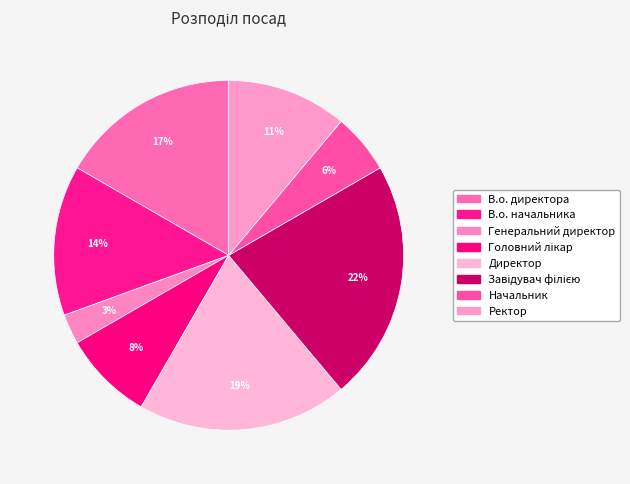

To the nearest percent, what portion does Головний лікар represent?

8%